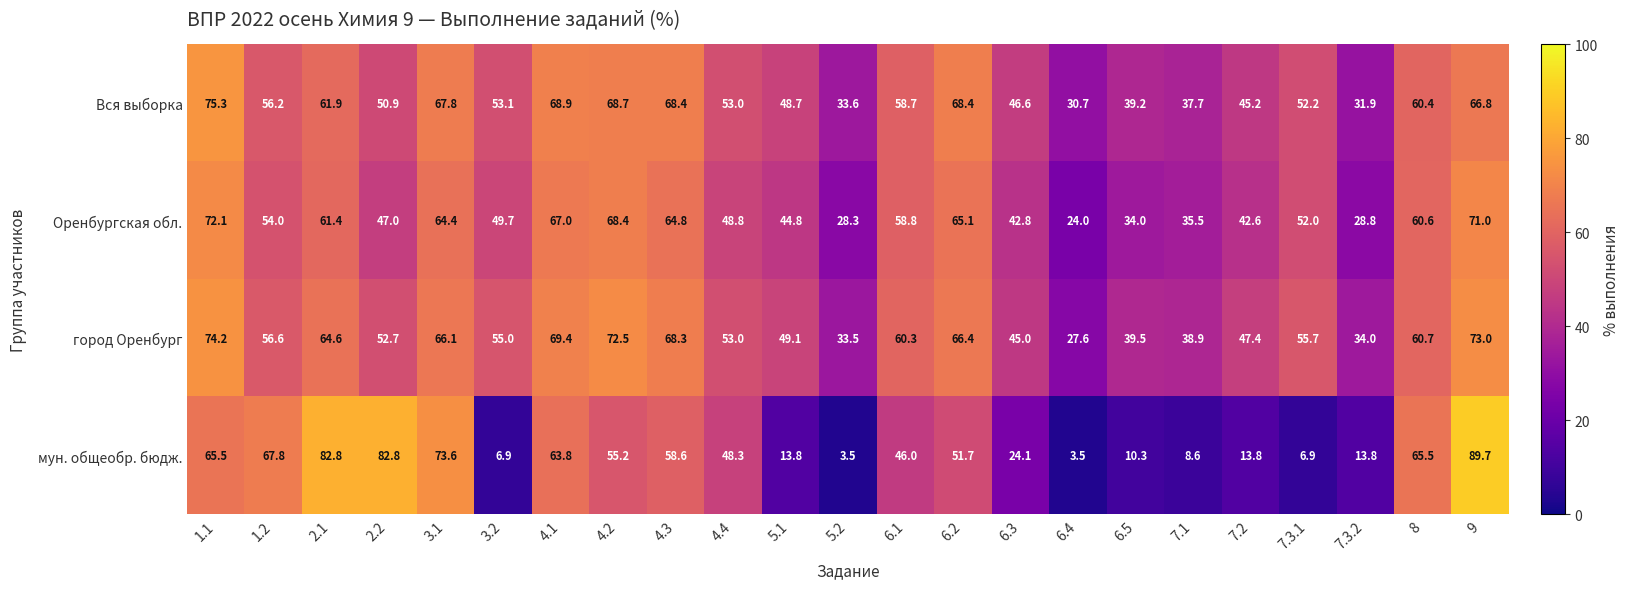

The value of мун. общеобр. бюдж. at 5.1 is 13.8. True or false?

True